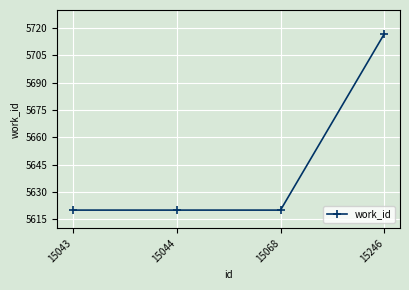

What is the value of the 4th point from the left?

5717